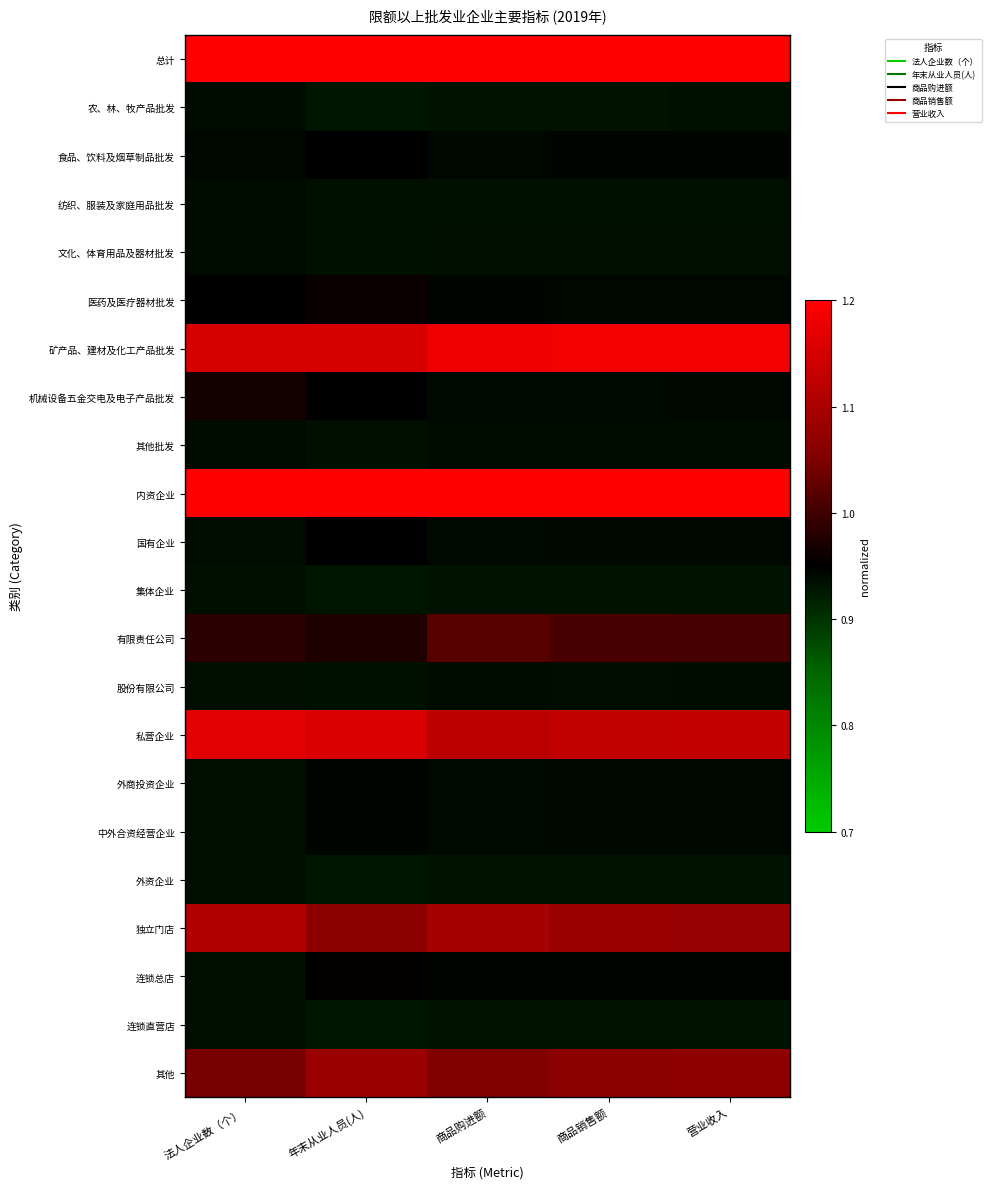

Count the number of data series in this chart.

22